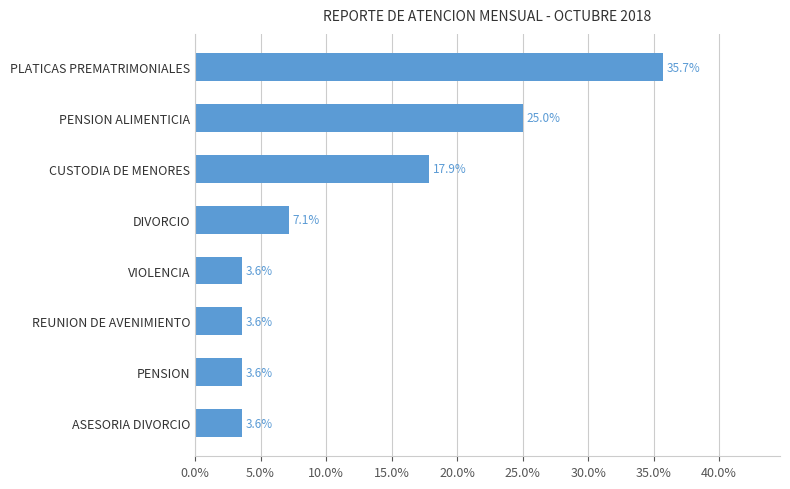

What is the sum of all values?

100.0